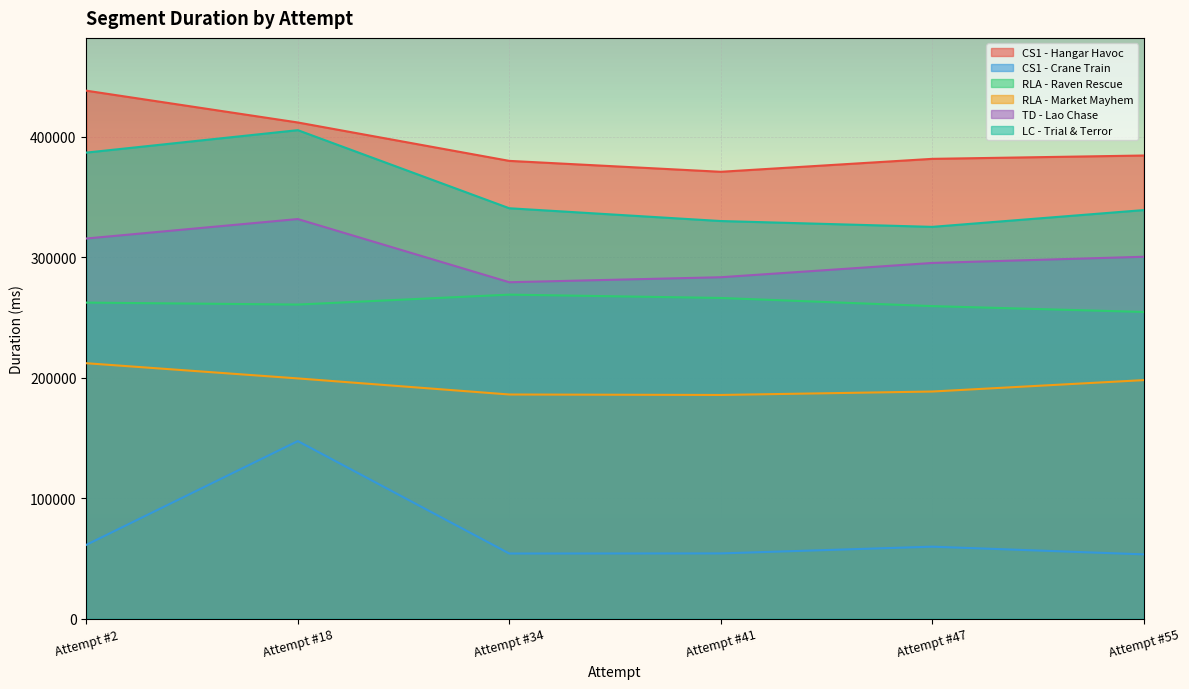

True or false: CS1 - Hangar Havoc and RLA - Raven Rescue cross at least once.

False